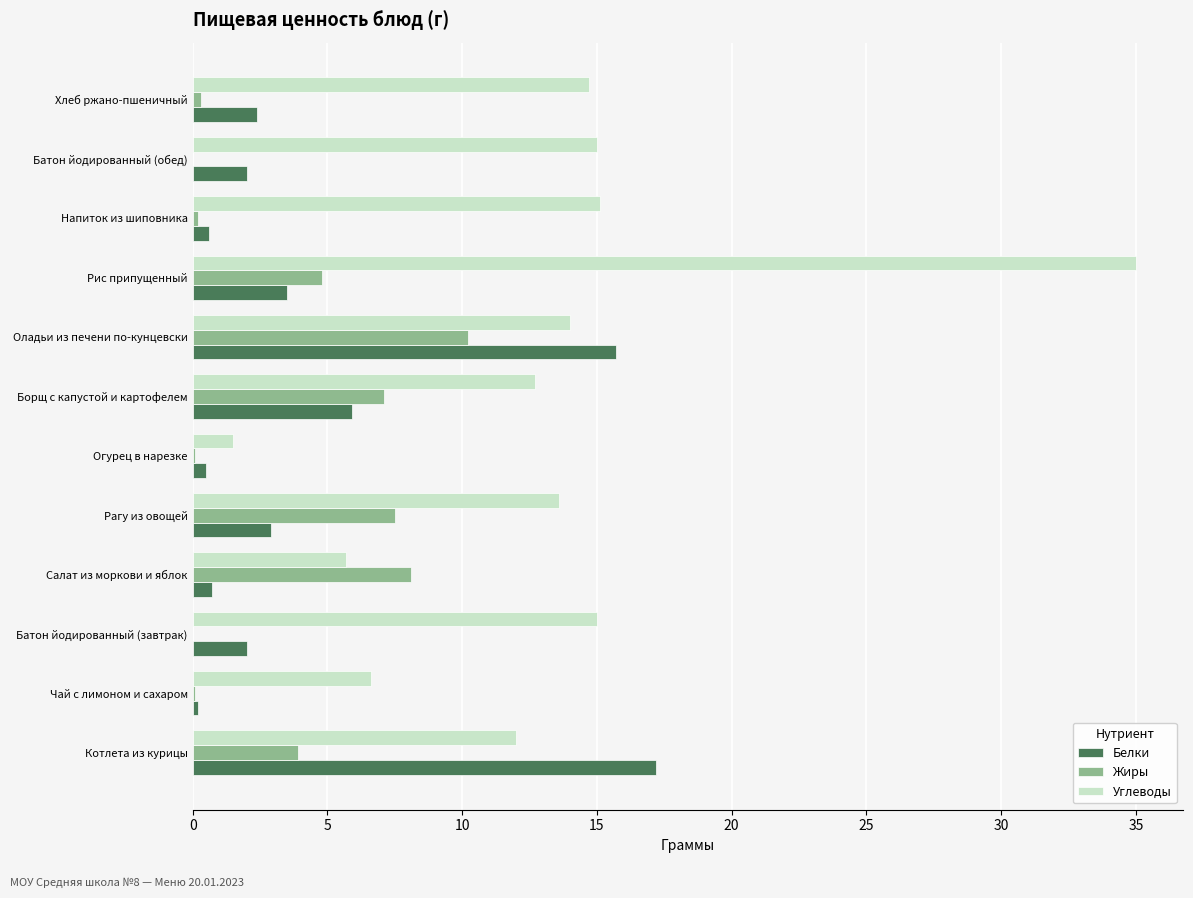

What is the greatest value displayed?

35.0